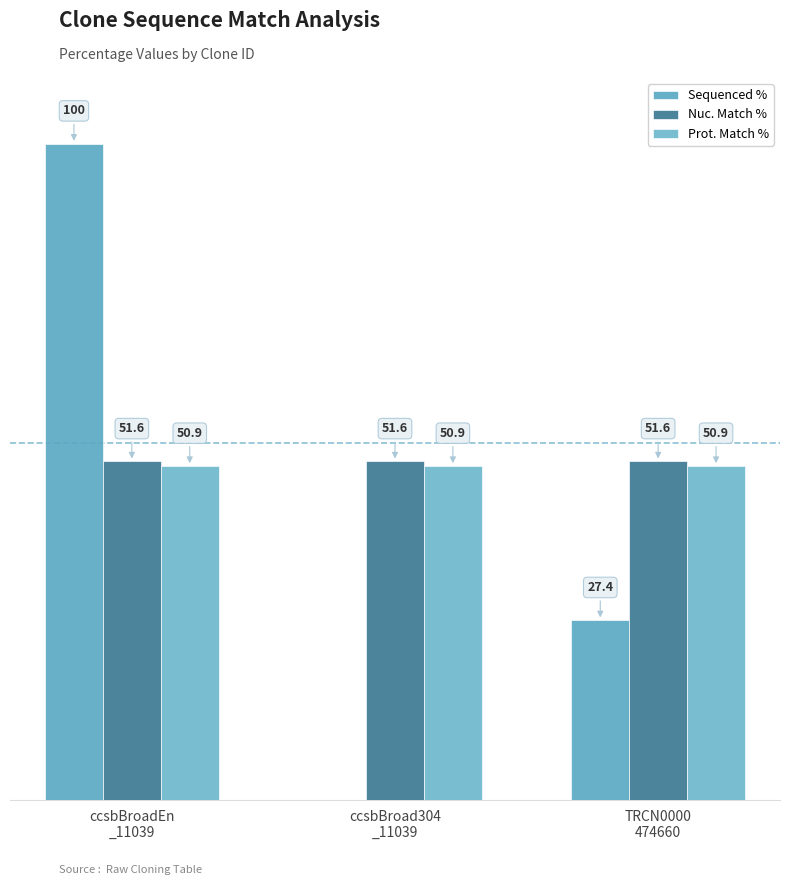

Between ccsbBroadEn
_11039 and ccsbBroad304
_11039, which is larger?

ccsbBroadEn
_11039